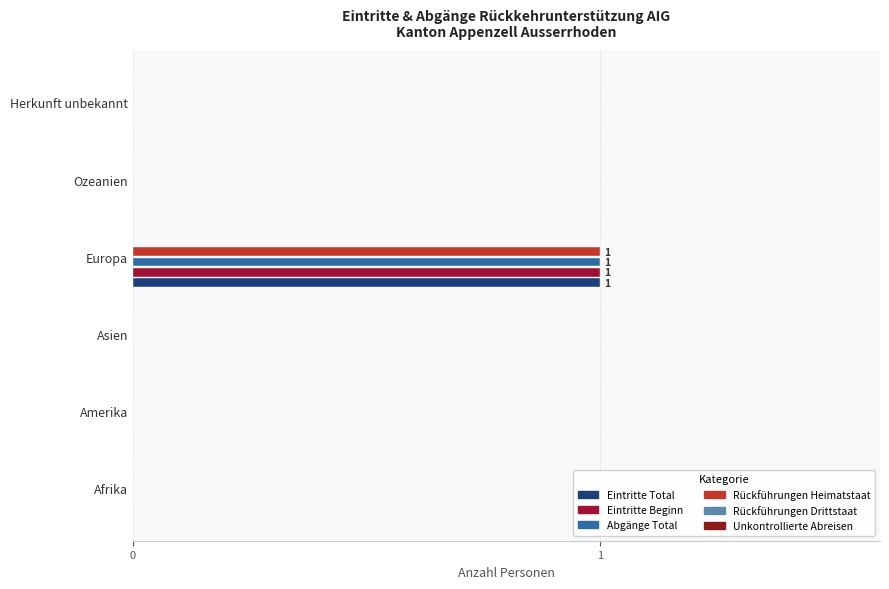

What is the greatest value displayed?

1